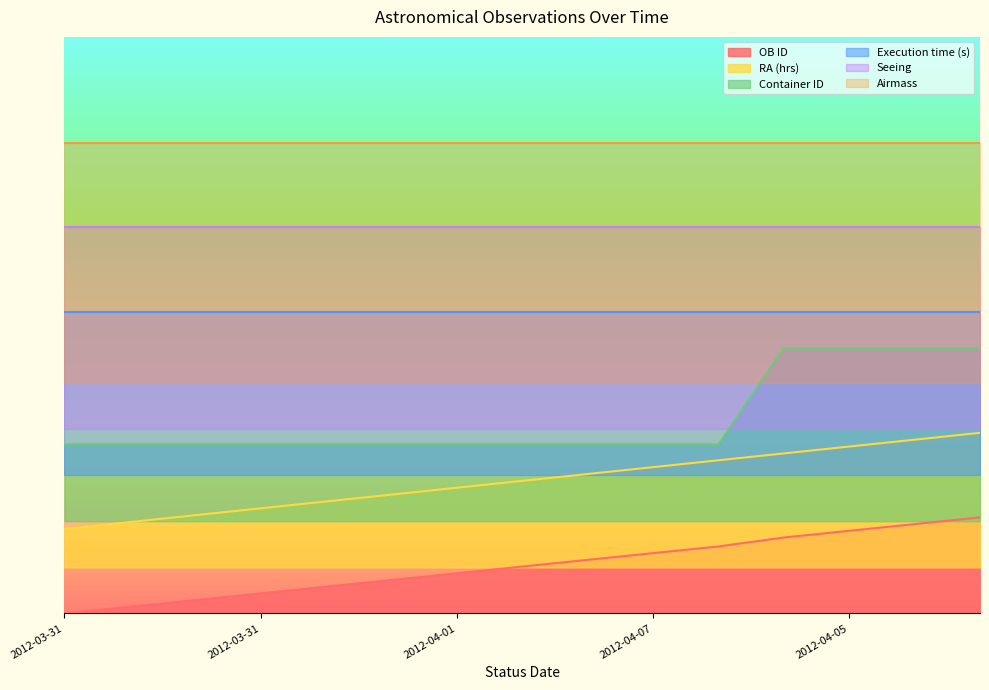

What is the approximate value of RA (hrs) at 2012-03-31?

0.2